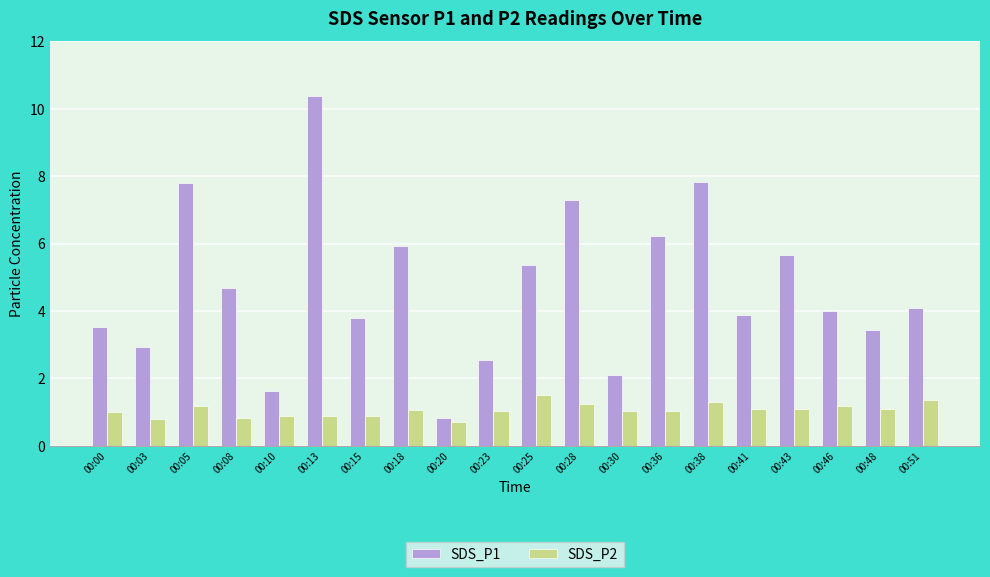

At 00:13, list the series in order from largest to smallest.

SDS_P1, SDS_P2